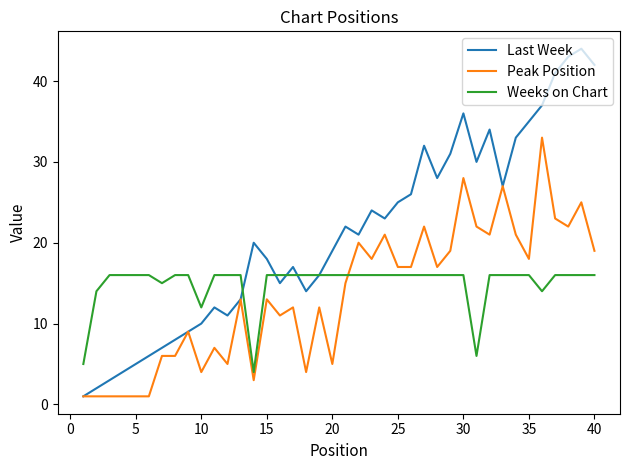

What is the sum of all Last Week values?

844